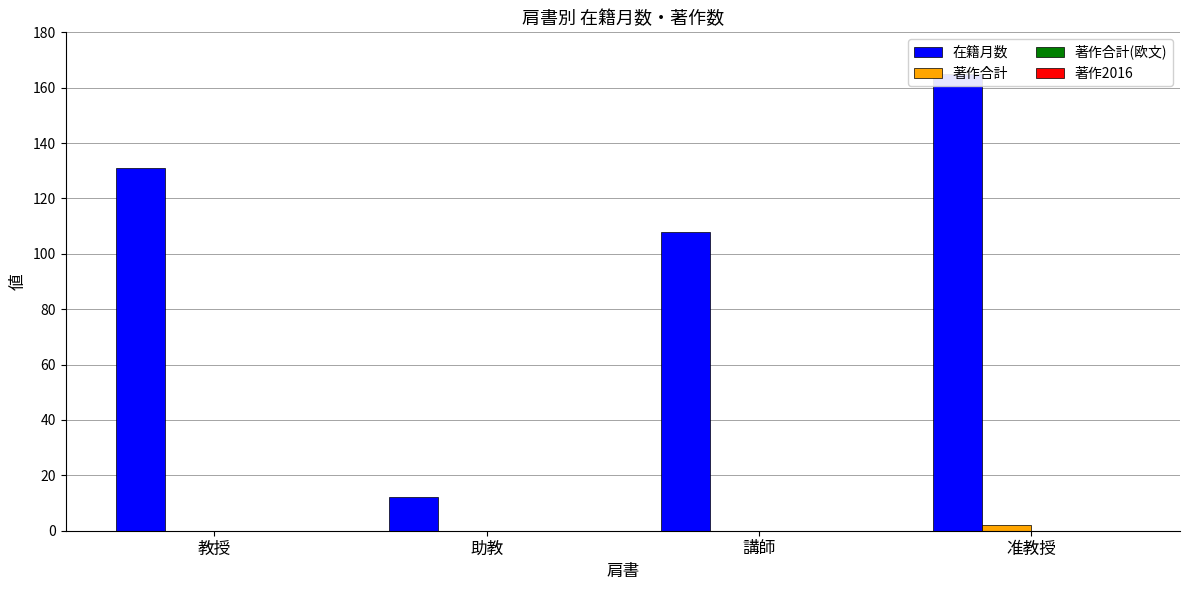

True or false: 在籍月数 has a value of 108 at 講師.

True